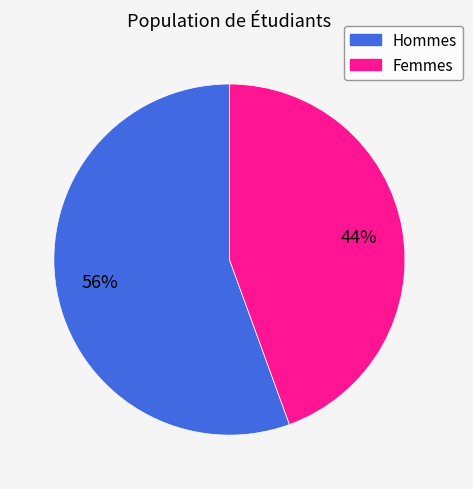

Is there a majority slice in this chart?

Yes